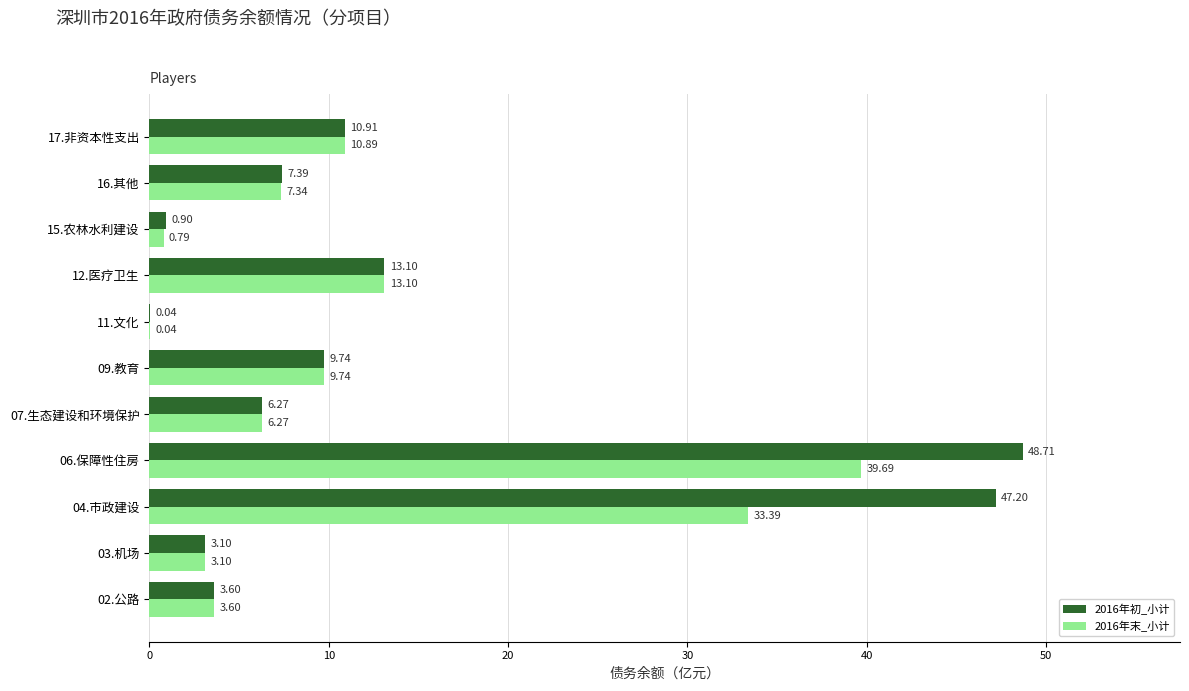

What is the sum of the 2016年初_小计 values at 16.其他 and 04.市政建设?

54.6